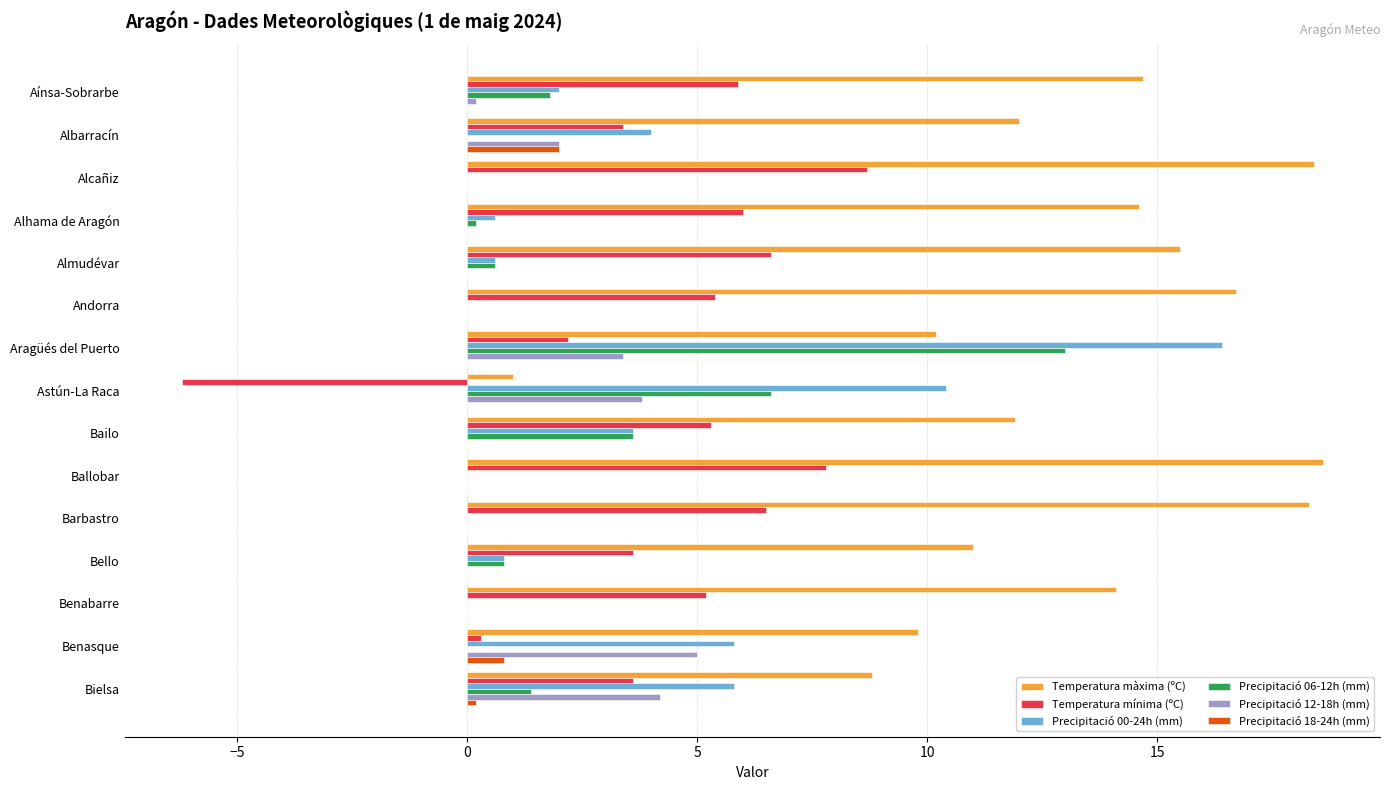

The value of Precipitació 06-12h (mm) at Almudévar is 0.6. True or false?

True